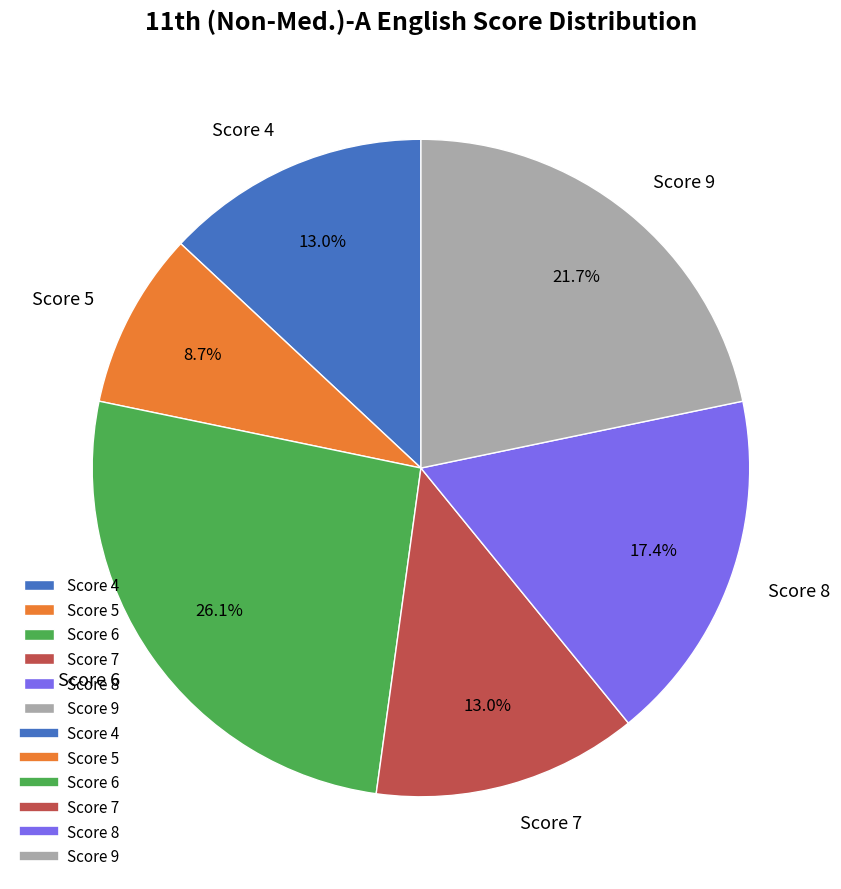

Combined, do Score 6 and Score 5 account for over 50%?

No